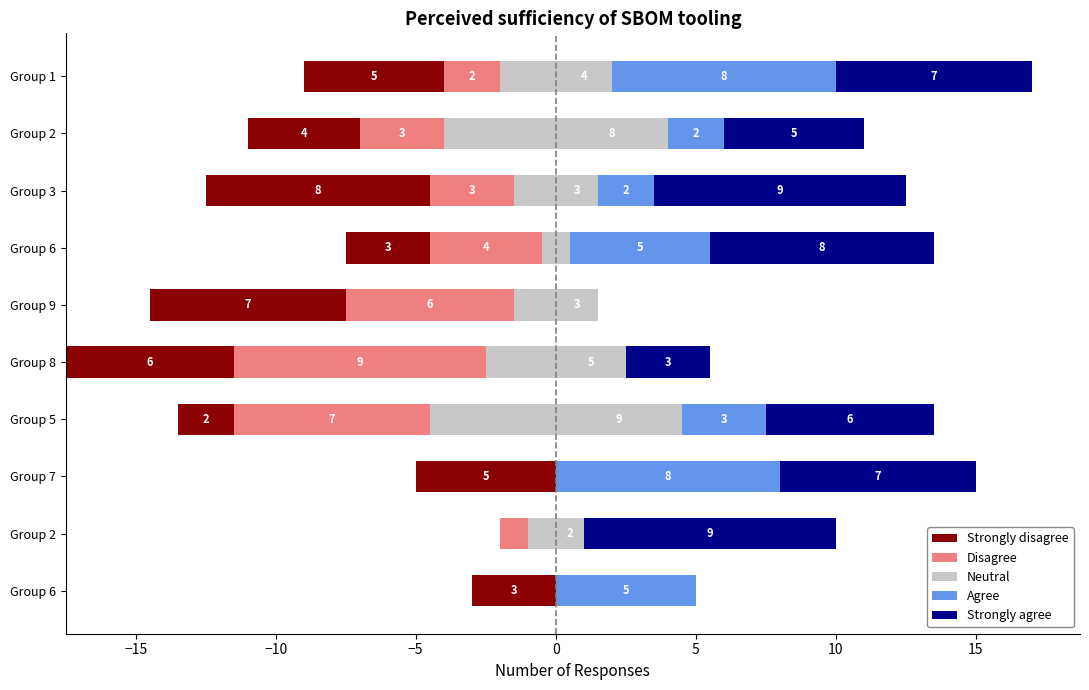

Which series changed the most between Group 7 and Group 5?

Disagree